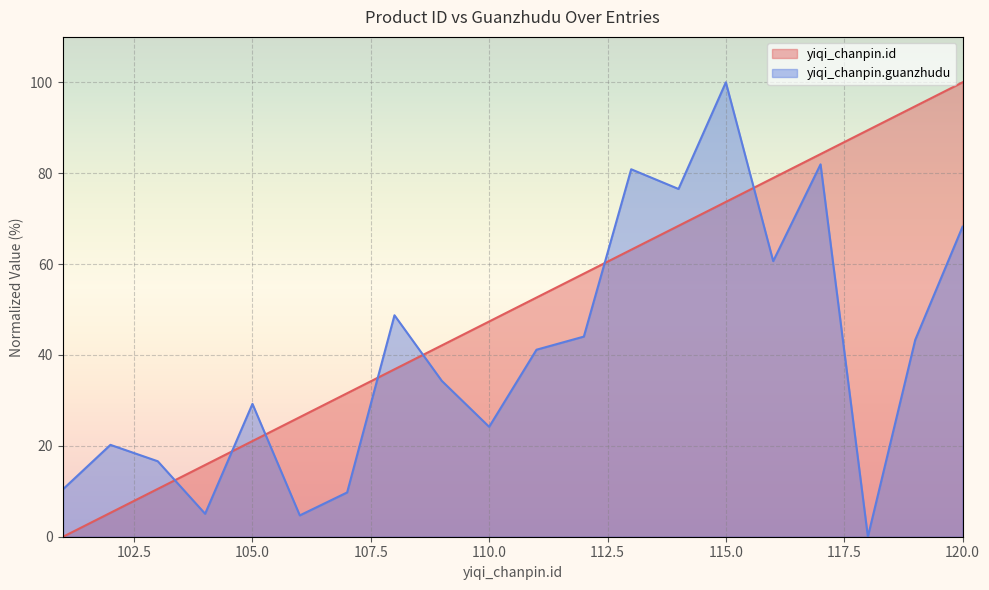

Where is the first local minimum for yiqi_chanpin.guanzhudu?

104